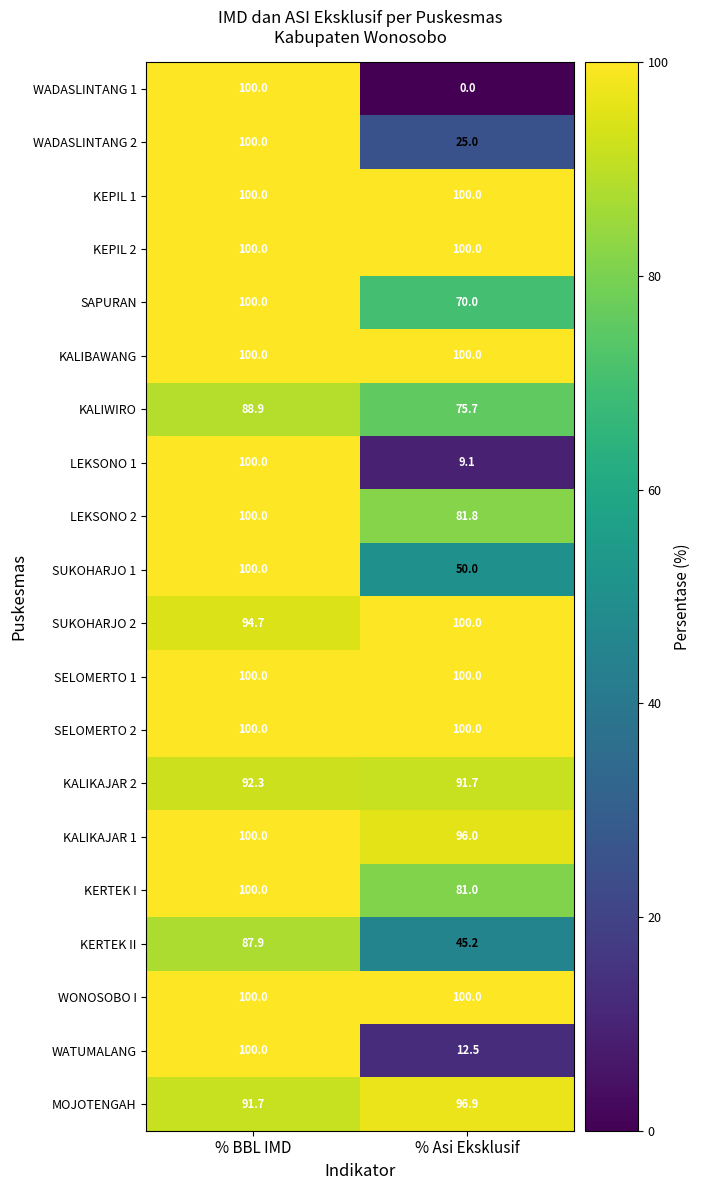

What is the approximate value of LEKSONO 2 at % Asi Eksklusif?

81.8